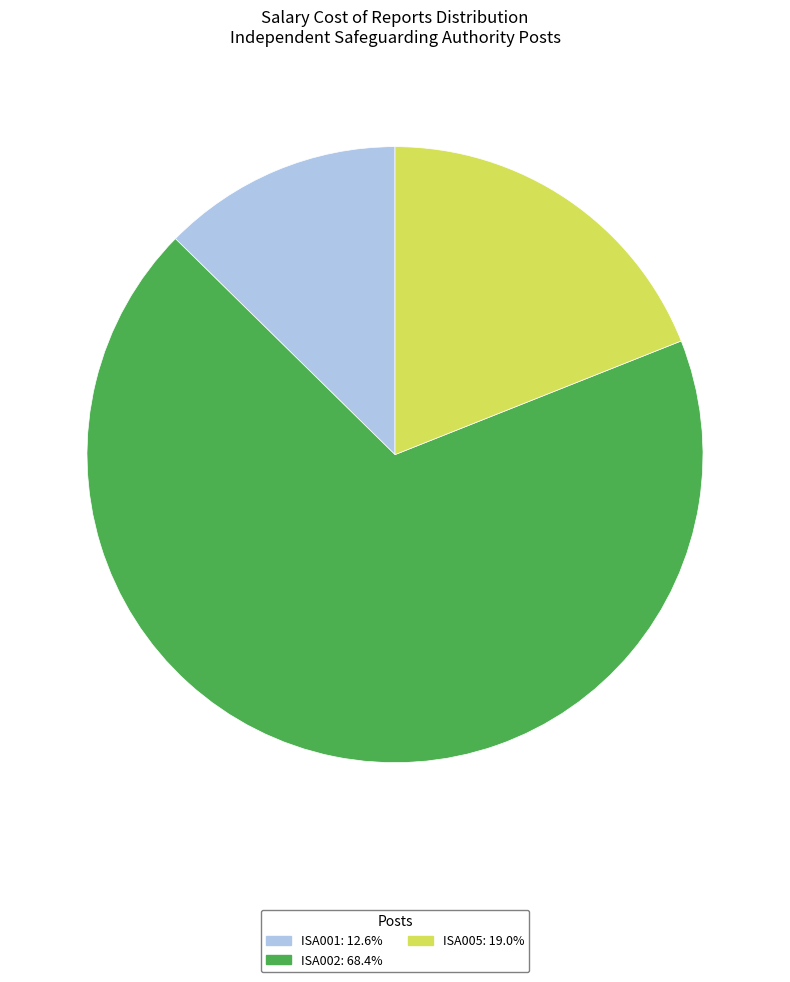

Combined, do ISA001 and ISA002 account for over 50%?

Yes